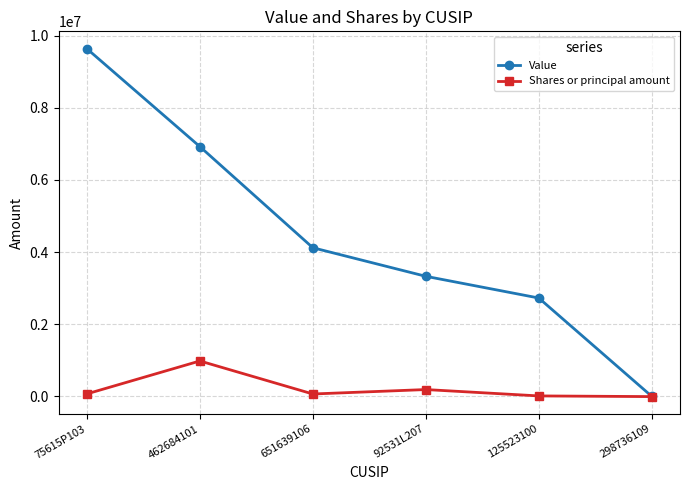

Where is Value nearest to the value 4819000?

651639106